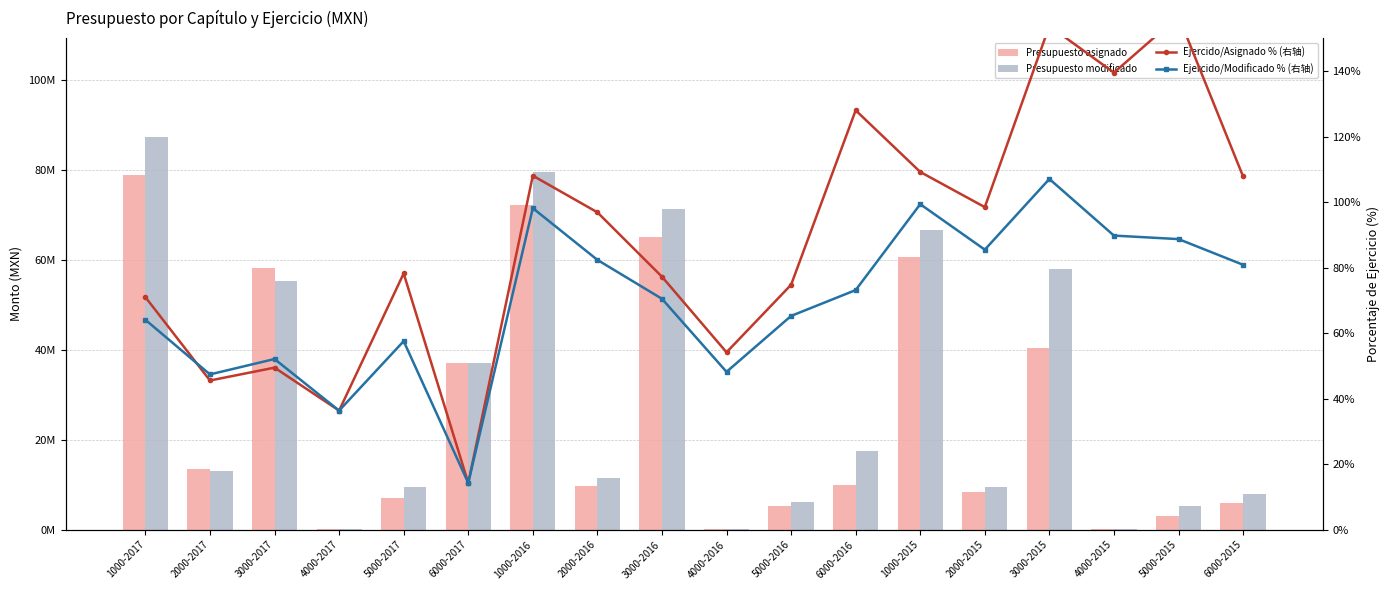

At which label is Presupuesto modificado closest to 43796370?

6000-2017